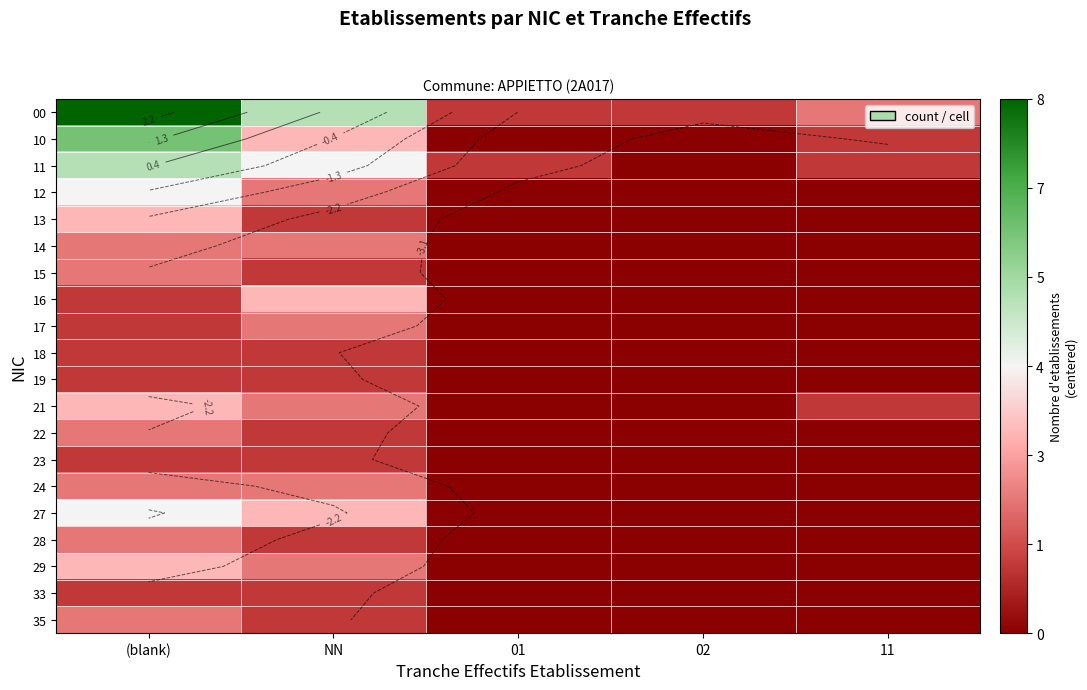

Which category has the highest value across all series?

(blank)